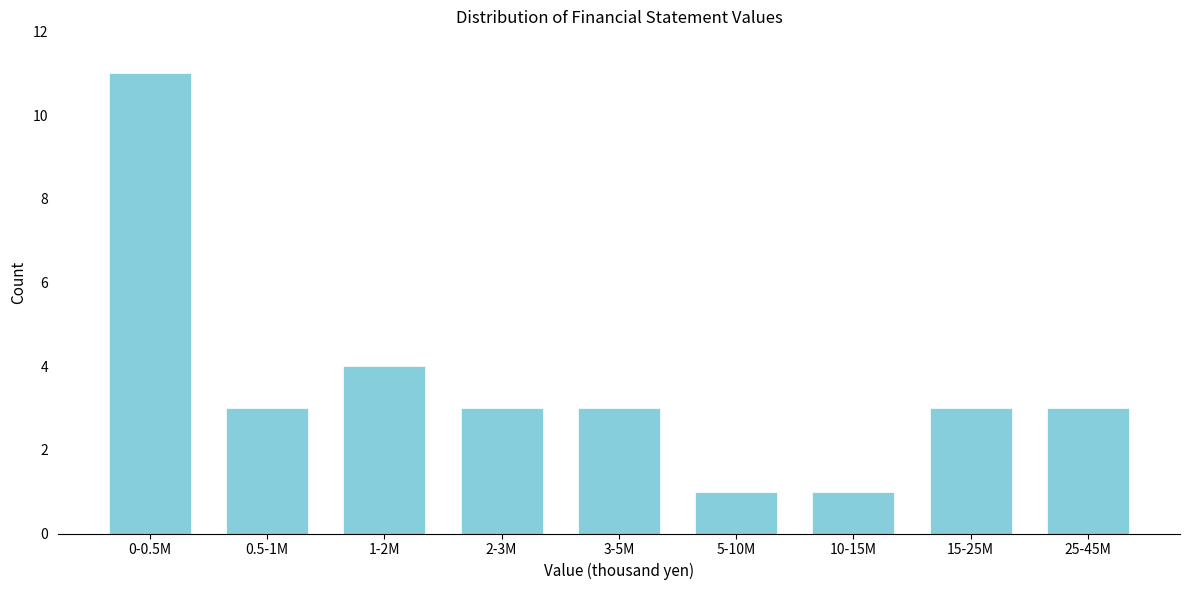

Reading right to left, list all the values displayed in this chart.

3	3	1	1	3	3	4	3	11